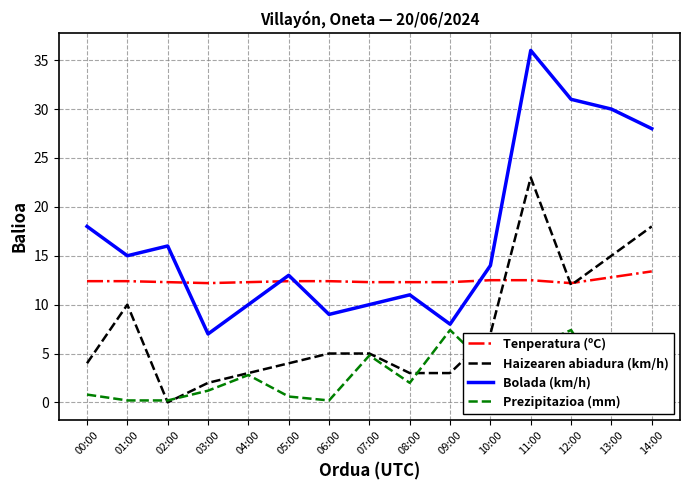

Which has a higher value, 13:00 or 07:00?

13:00